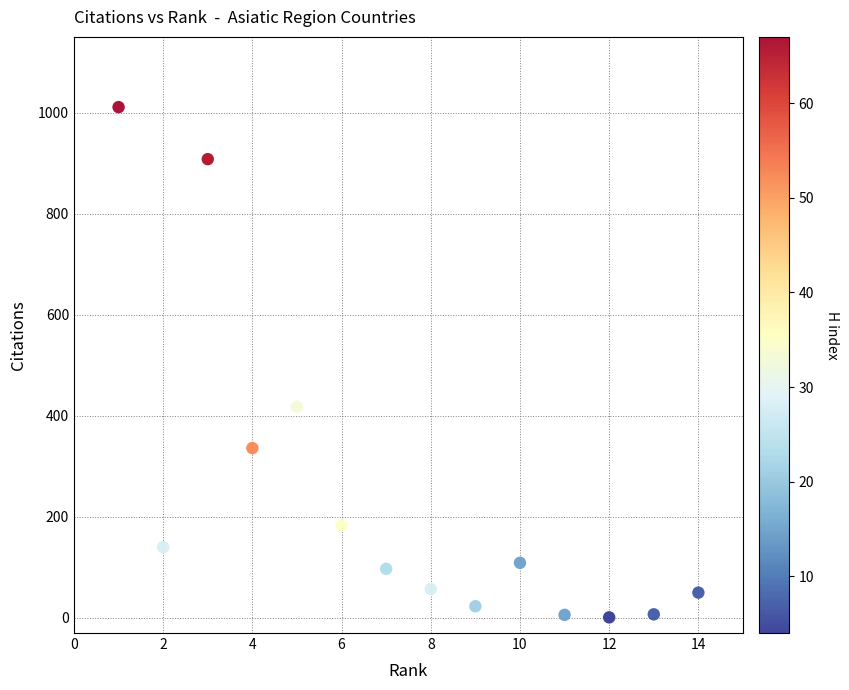

What Y value in the scatter plot is closest to 506?

418